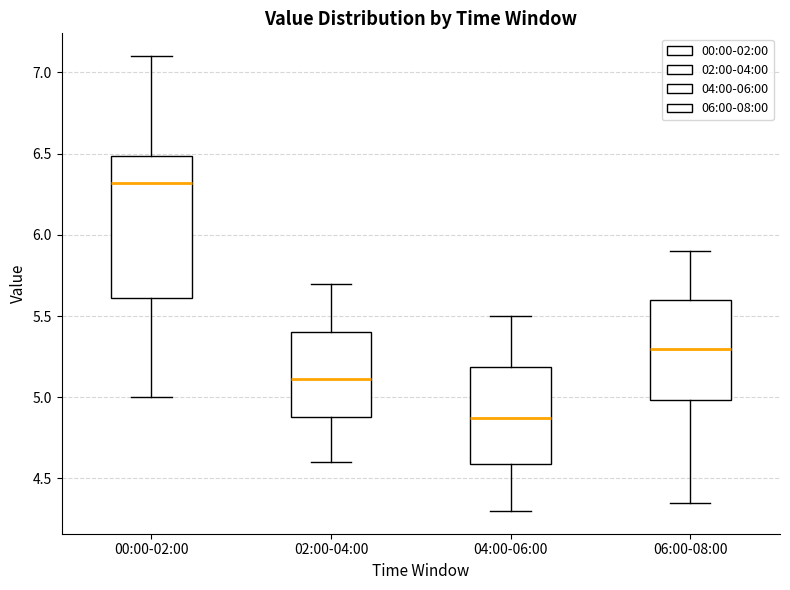

Where does the median line of the box for 04:00-06:00 sit on the y-axis? The values are not printed on the chart, so give them approximately, as read against the axis.

4.85